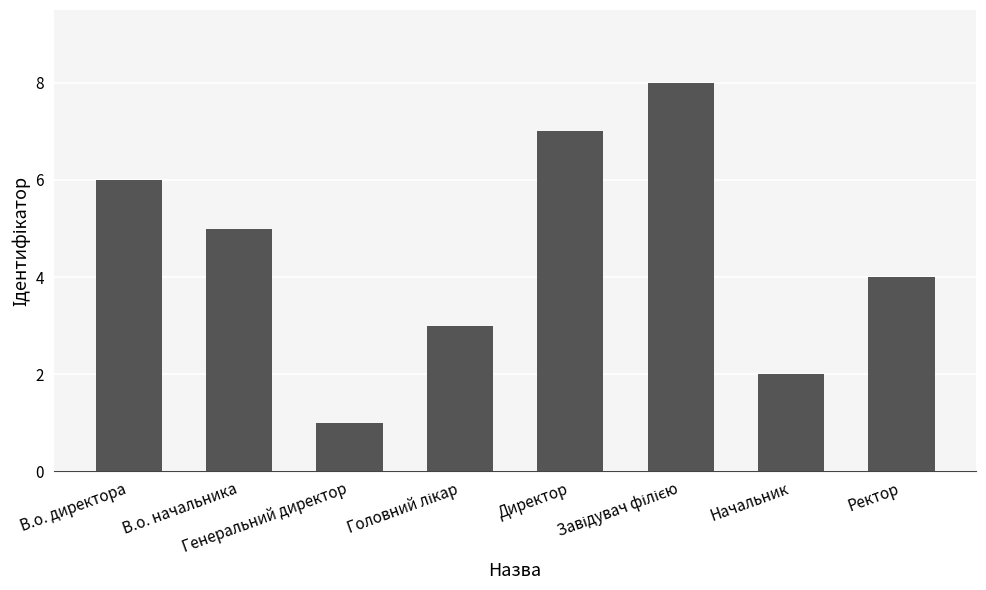

What is the maximum value shown in the chart?

8